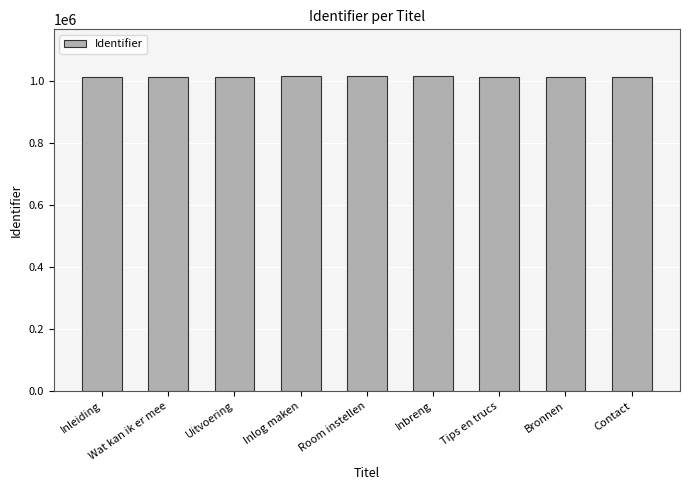

What is the sum of all values?

9136245